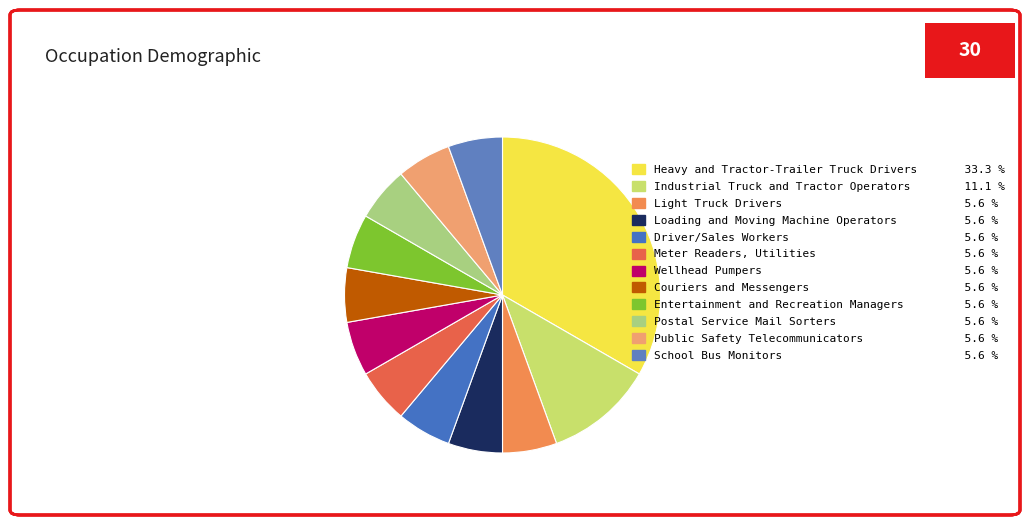

Which slice is the largest?

Heavy and Tractor-Trailer Truck Drivers